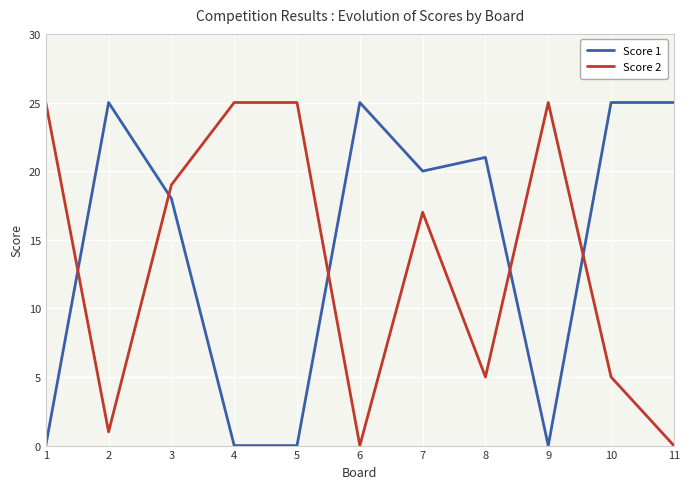

At 2, list the series in order from smallest to largest.

Score 2, Score 1